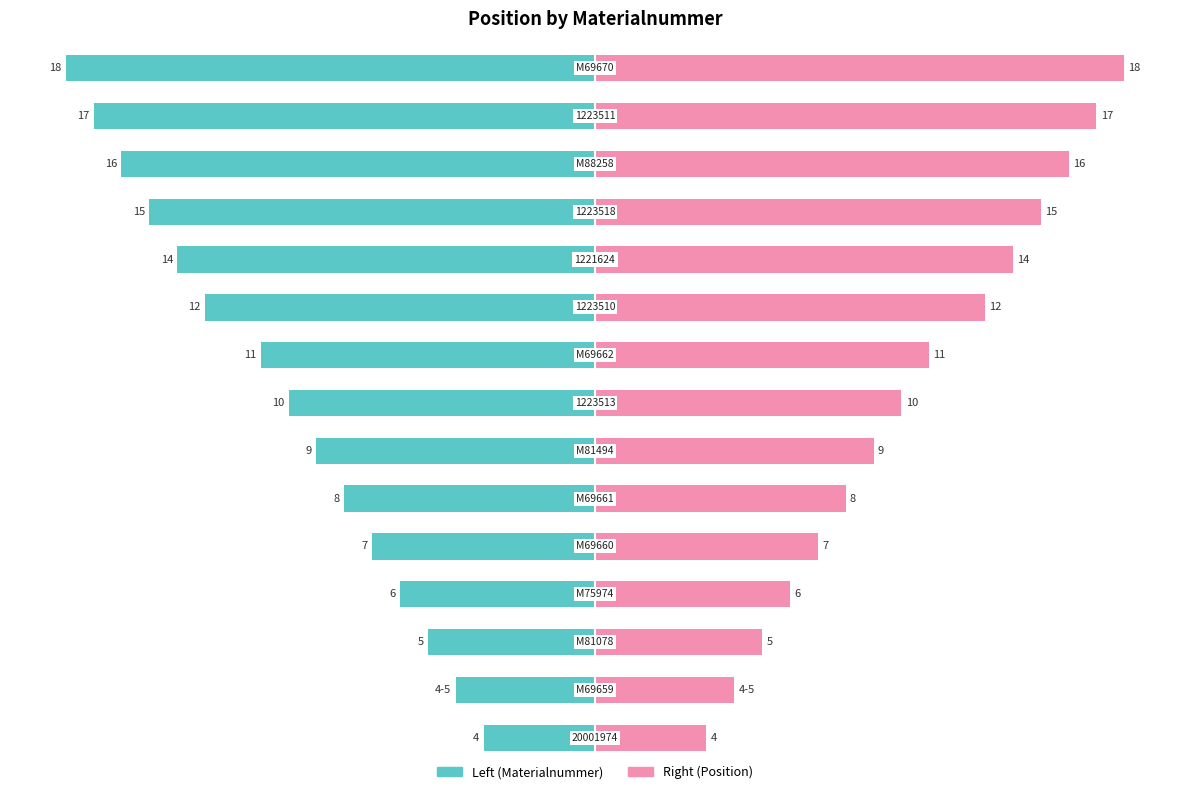

Which series has the largest range (max minus min)?

Position (Left)